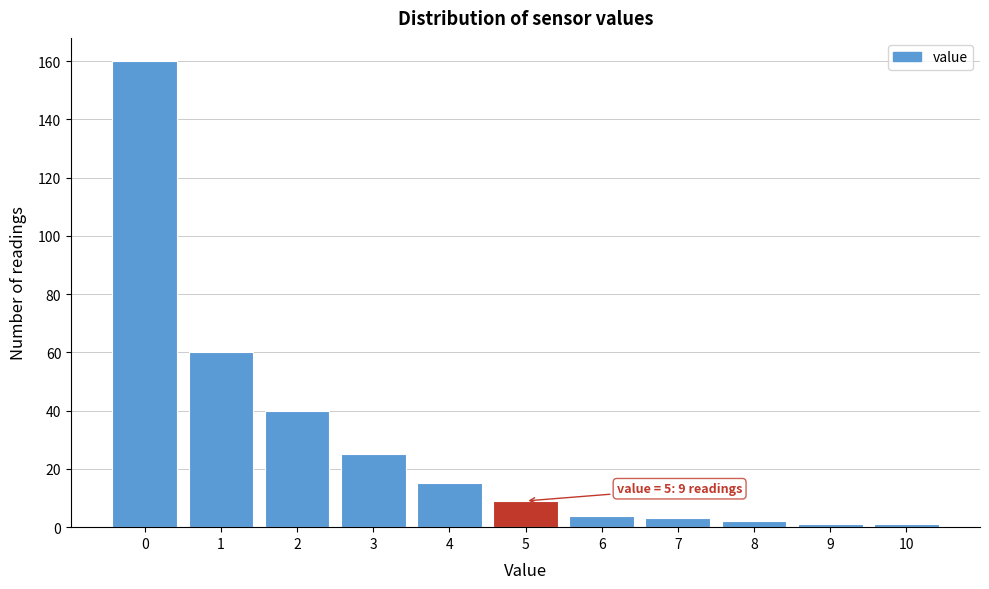

Over which range of the x-axis is the bar tallest?

-0.5 to 0.5